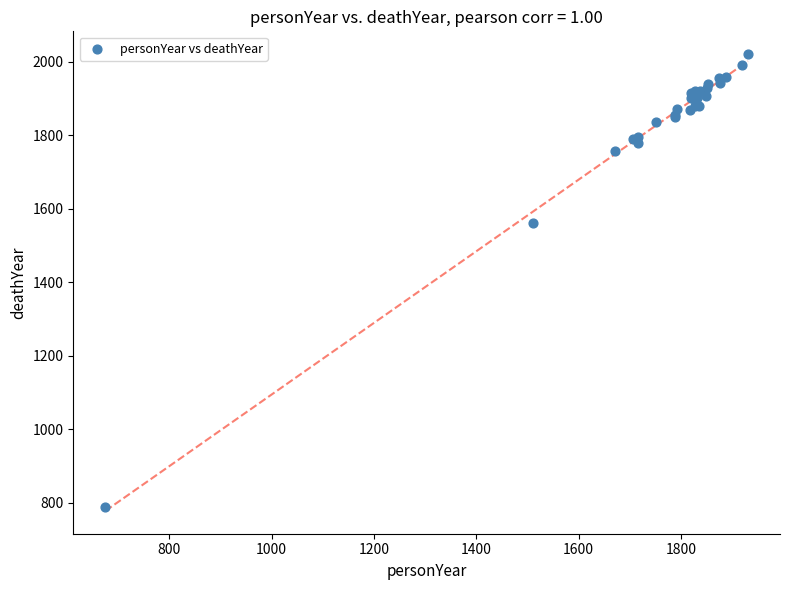

What Y value in the scatter plot is closest to 1403?

1561